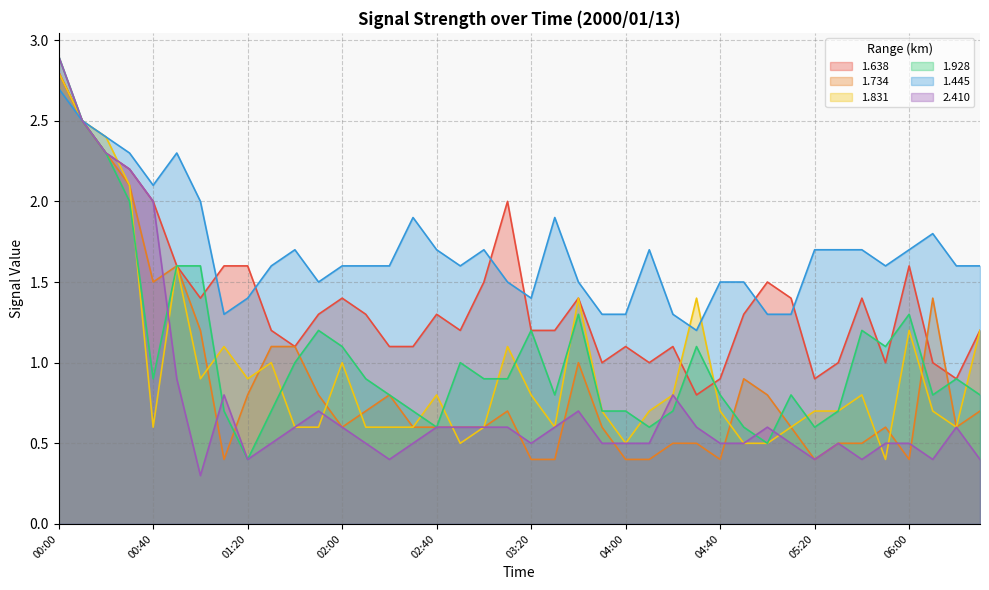

List the series in order of their peak value, highest first.

1.928, 2.410, 1.638, 1.734, 1.831, 1.445